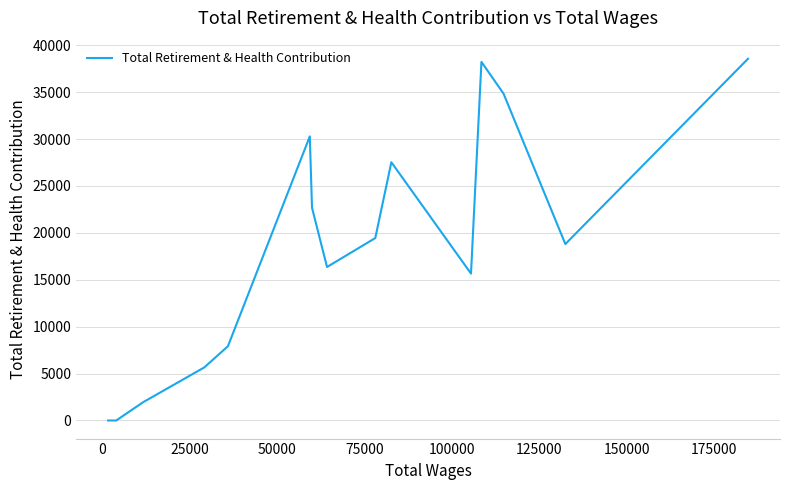

What is the difference between the maximum and minimum values?

38564